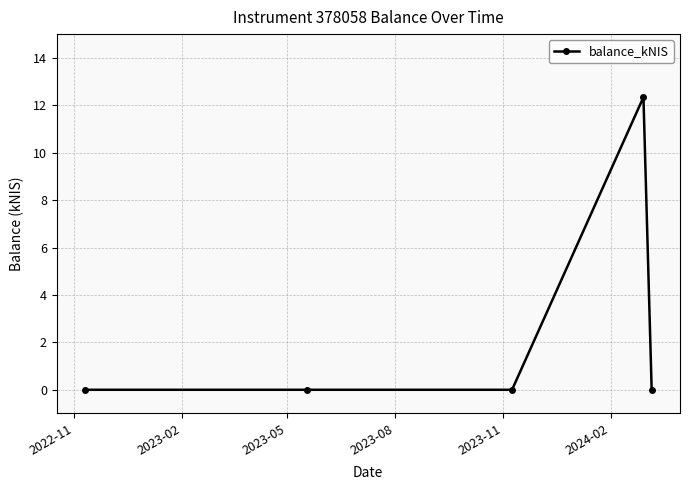

What is the greatest value displayed?

12.3